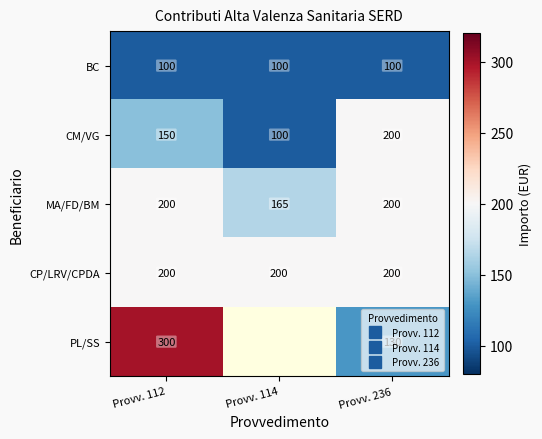

At which label is CP/LRV/CPDA closest to 200?

Provv. 112